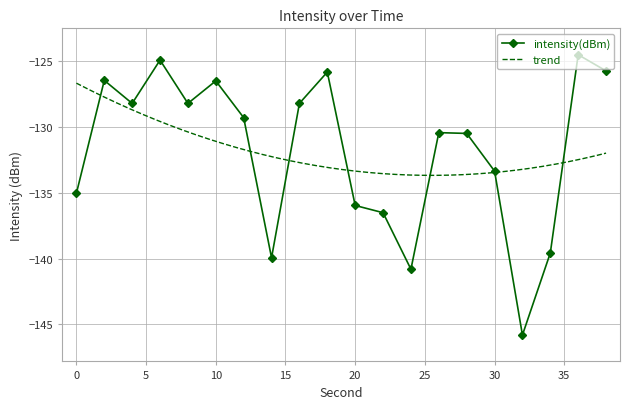

What is the maximum value shown in the chart?

-124.5